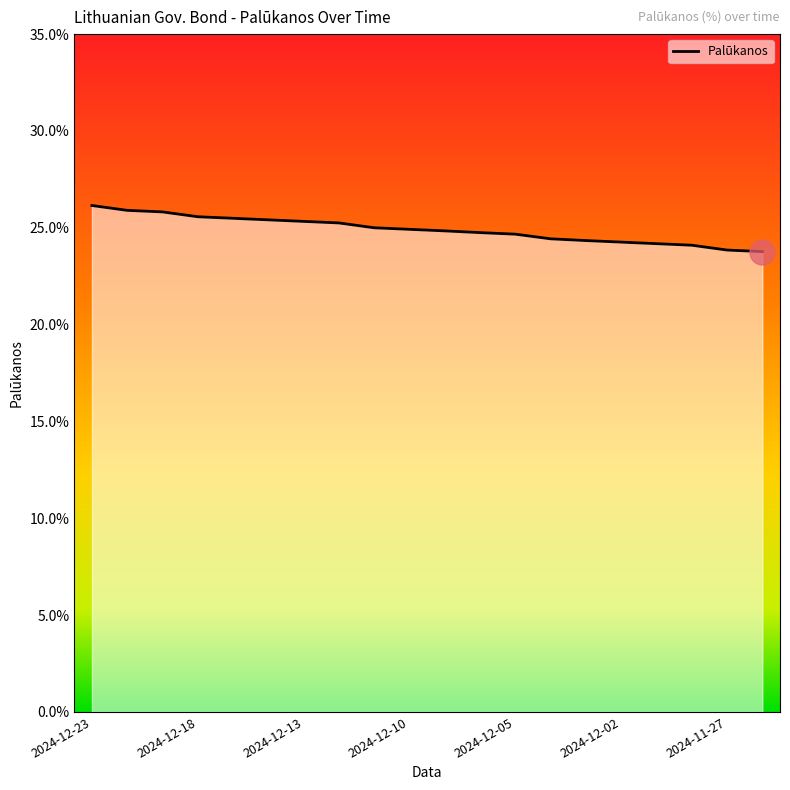

What is the greatest value displayed?

0.3